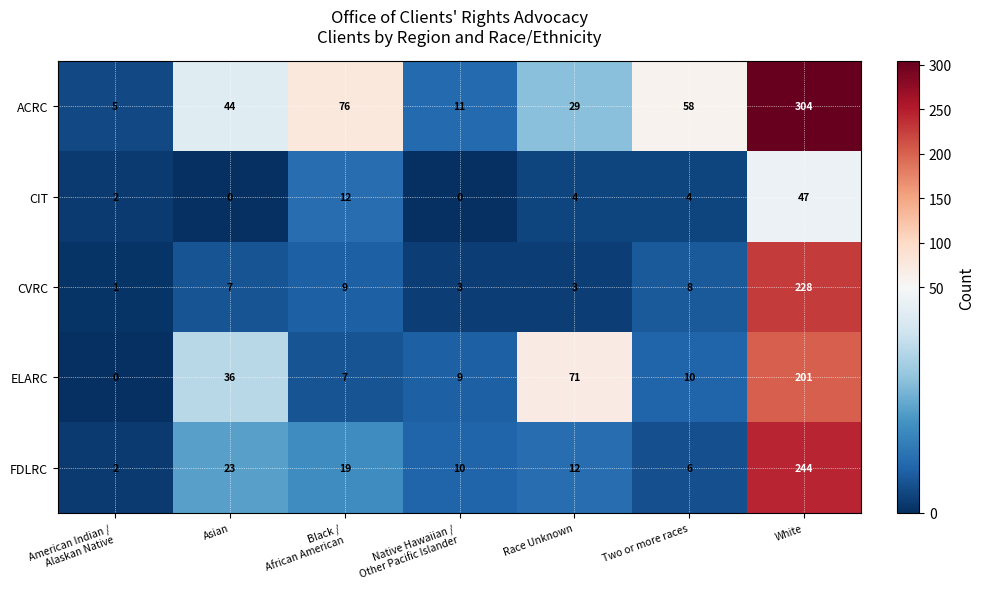

At how many categories does at least one series exceed 142?

1